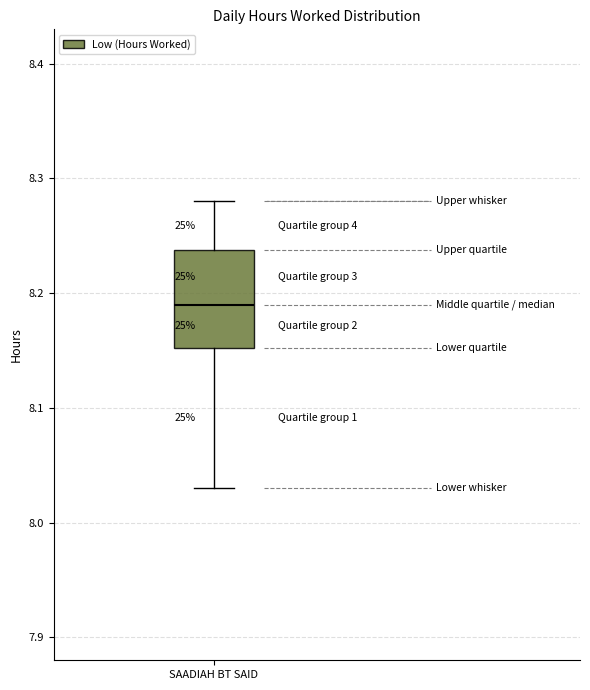

Transcribe this box plot: give where the median line is, the range the box spans, and where the two whiskers end, as read against the y-axis. The values are not printed on the chart, so give them approximately, as read against the axis.

median 8.19, box 8.15 to 8.24, whiskers 8.03 to 8.28